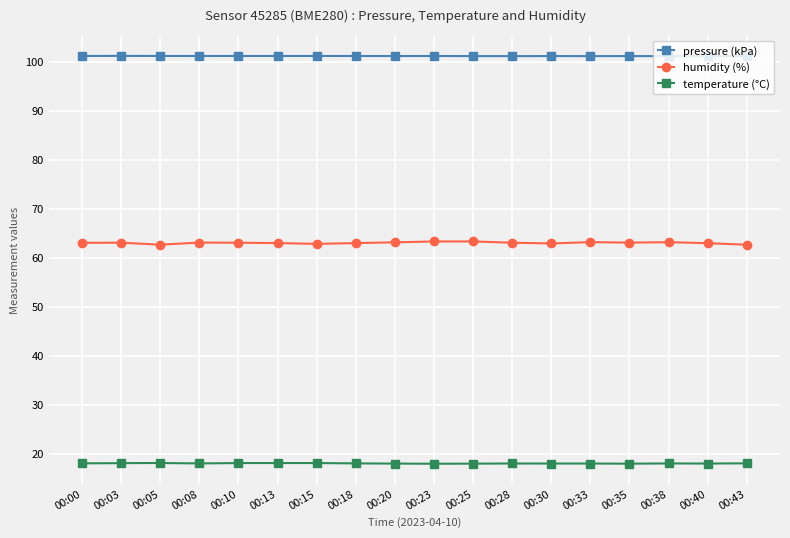

Which series has the largest total across all categories?

pressure (kPa)